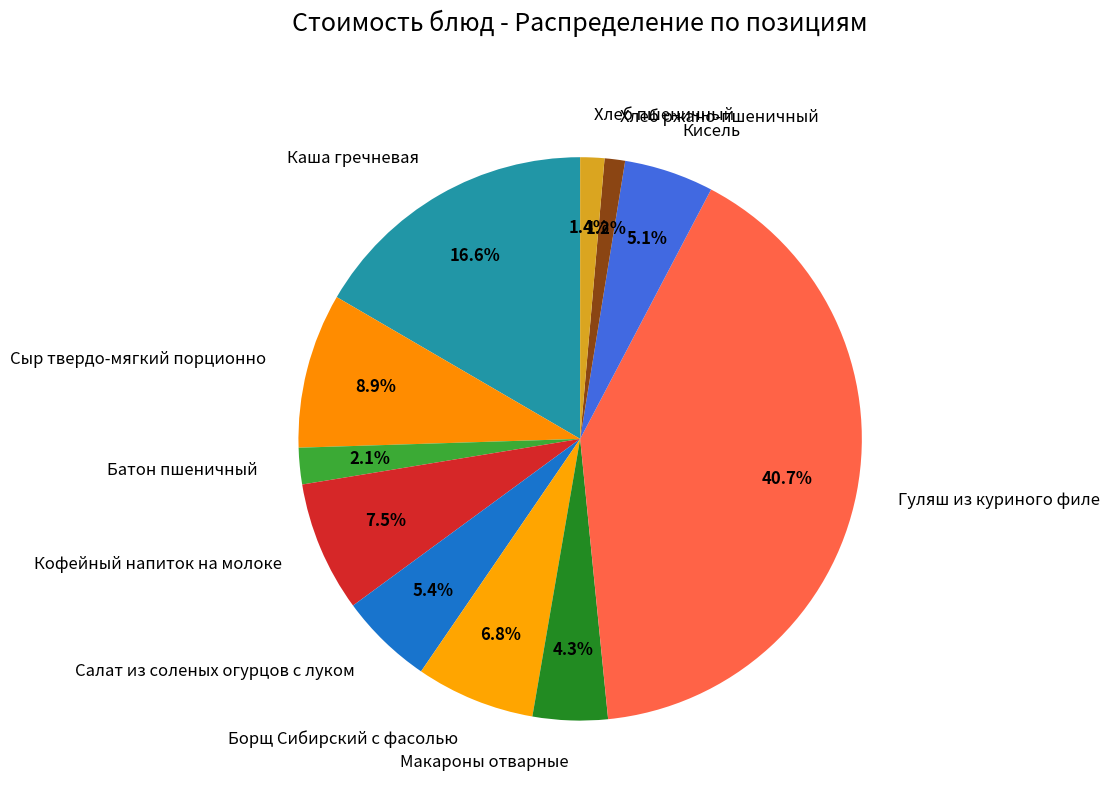

To the nearest percent, what percentage of the pie is Батон пшеничный?

2%